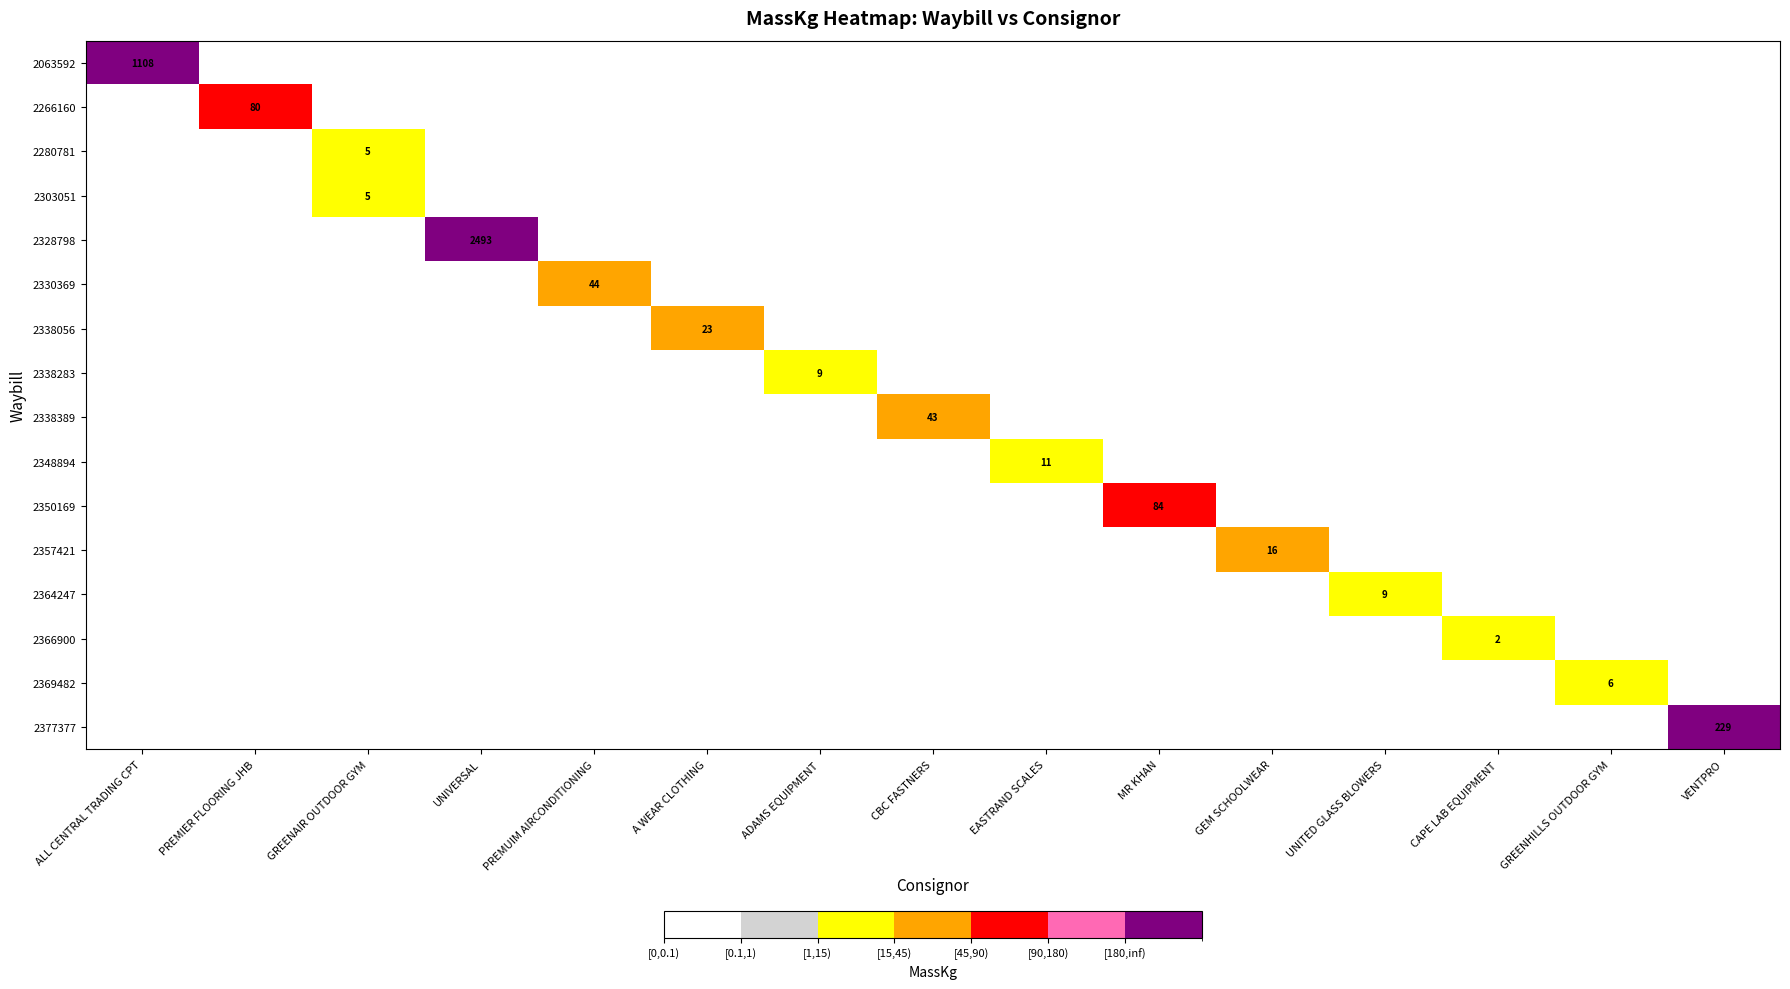

Is it true that 2348894 equals 11 at EASTRAND SCALES?

True